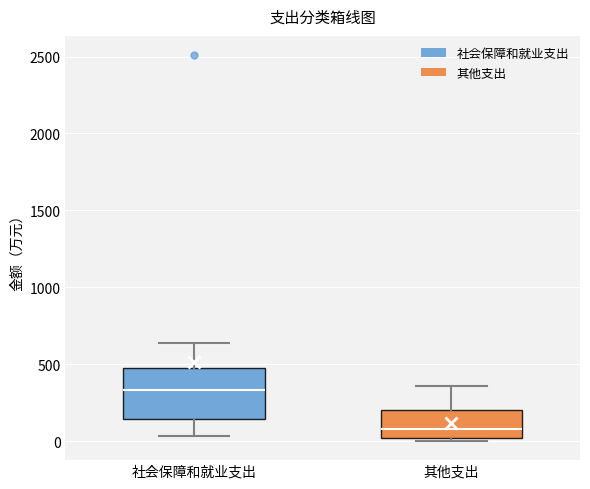

Which box is the tallest, from its lower edge to its upper edge?

社会保障和就业支出